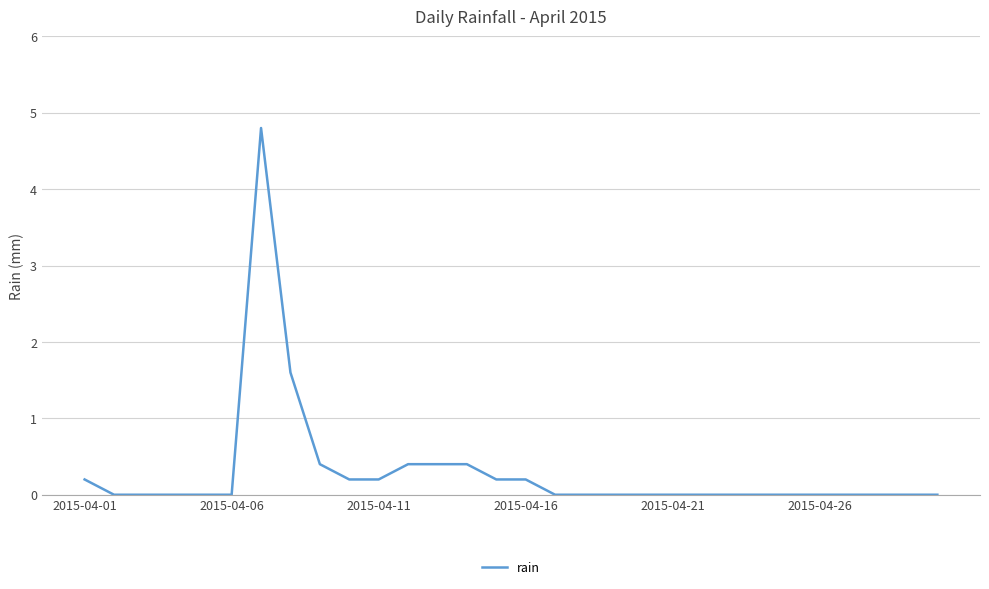

What is the greatest value displayed?

4.8